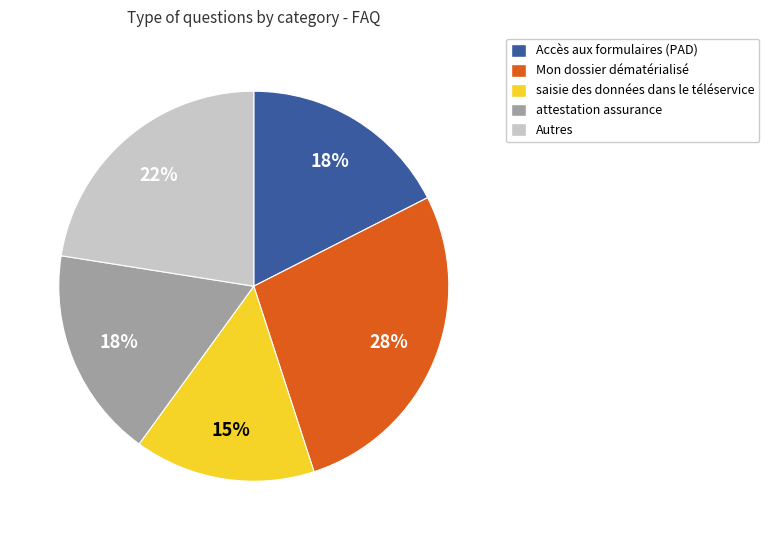

Does any single category account for the majority?

No